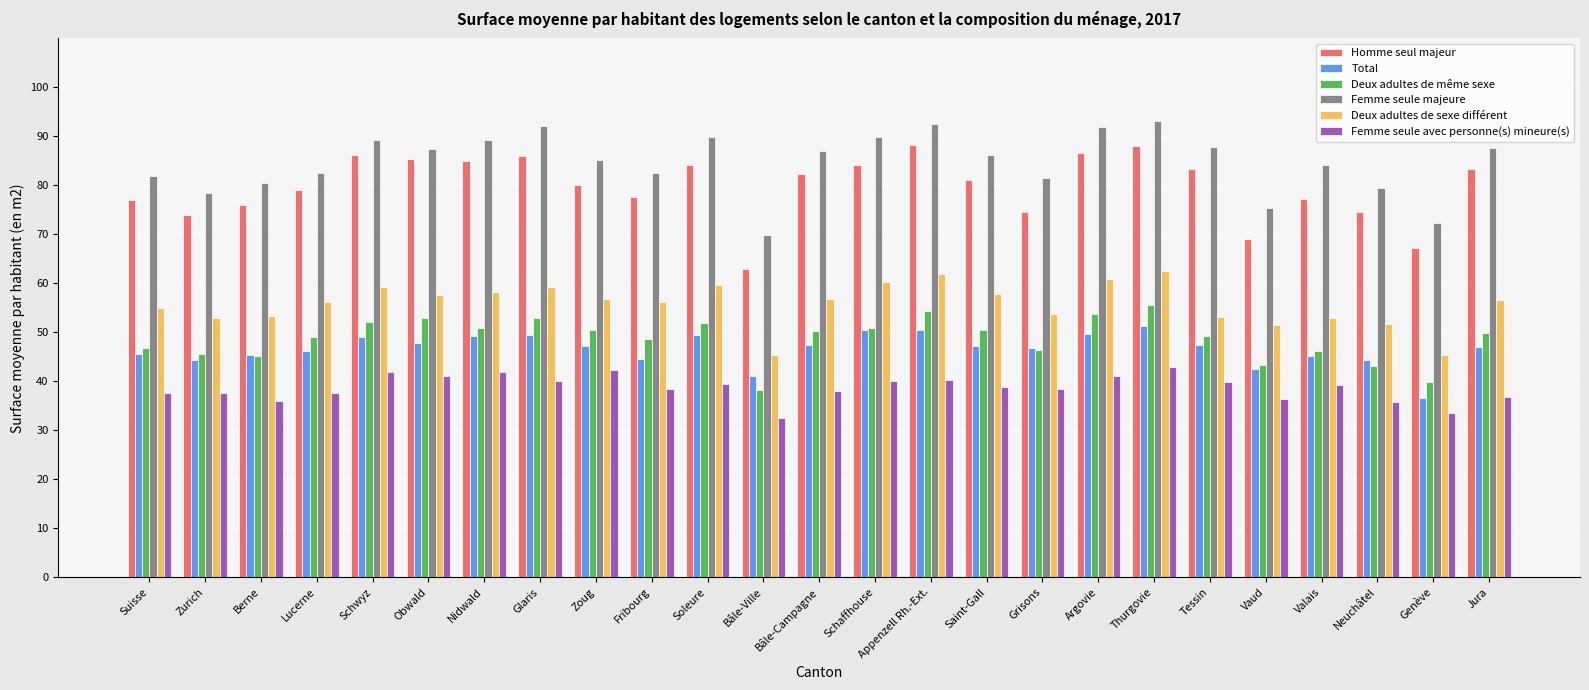

What is the total value across all series at Valais?

344.9